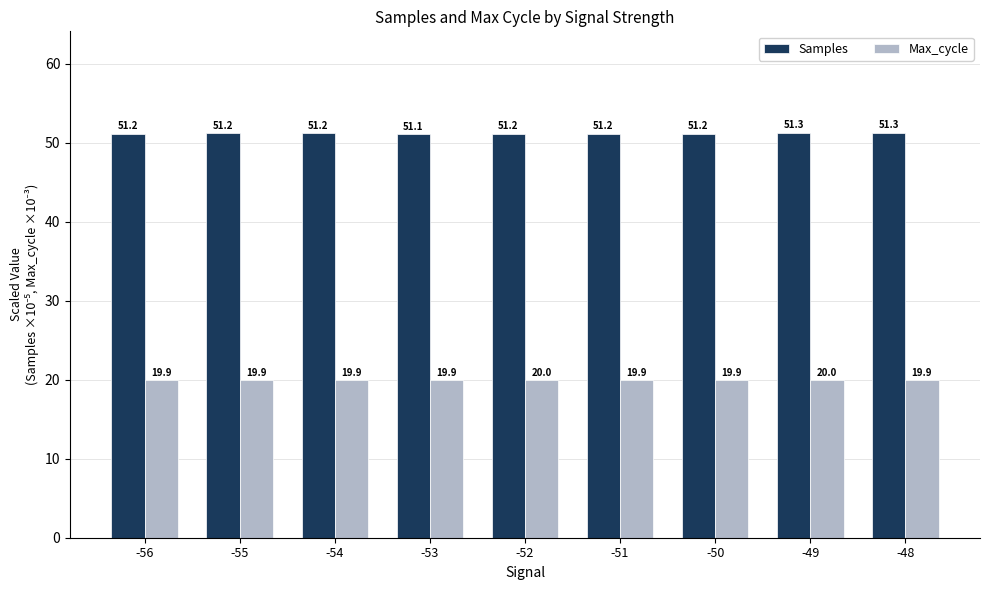

What is the spread (max minus min) of values at -48?

31.4